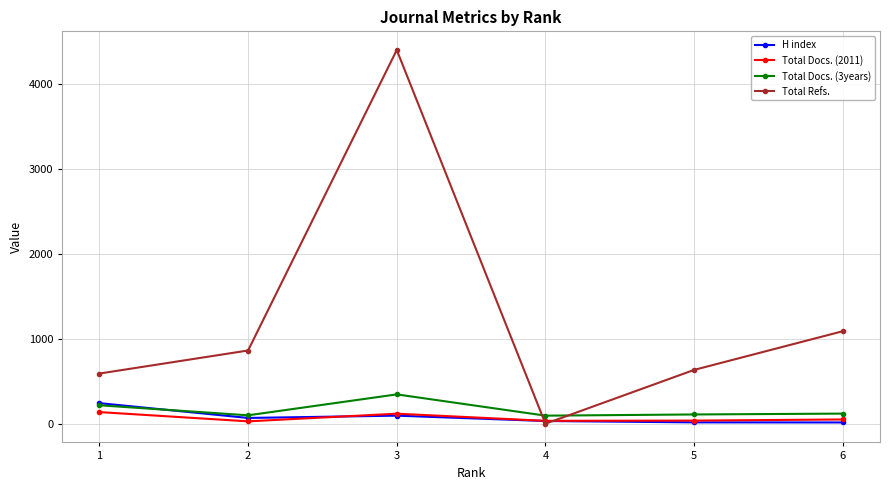

In Total Docs. (2011), how many points are lower than both neighbors (excluding endpoints)?

2